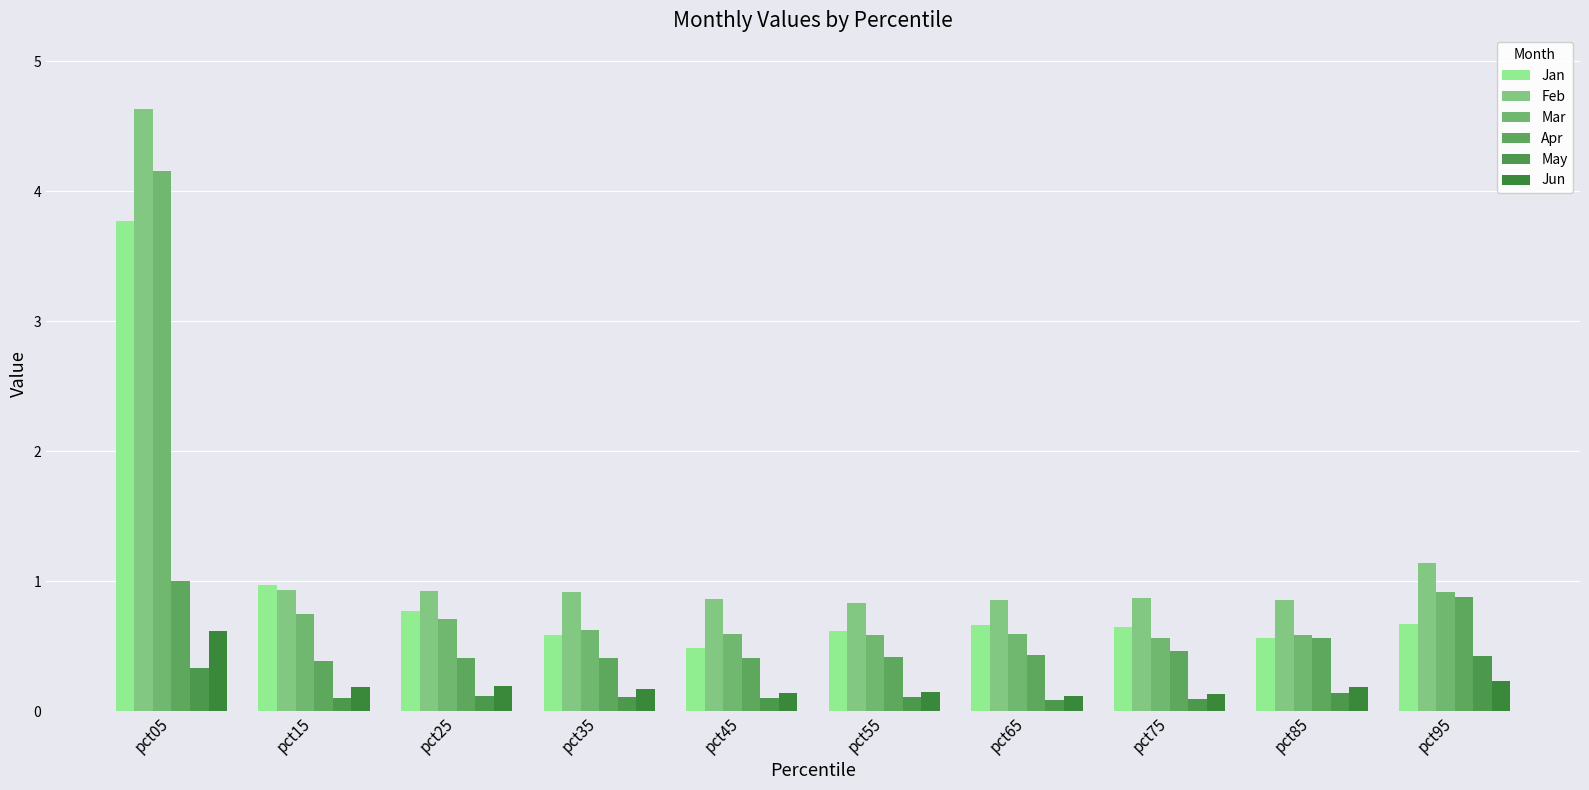

What is the approximate value of Apr at pct85?

0.6